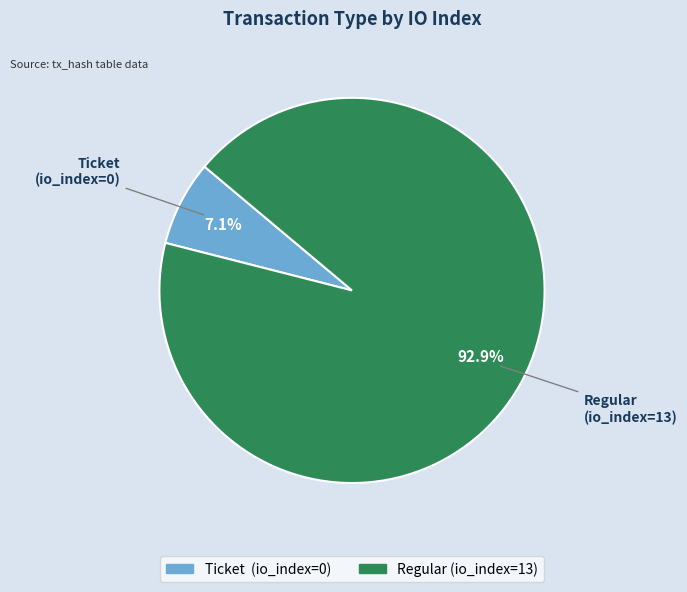

What portion of the pie excludes Ticket (io_index=0)?

92.9%